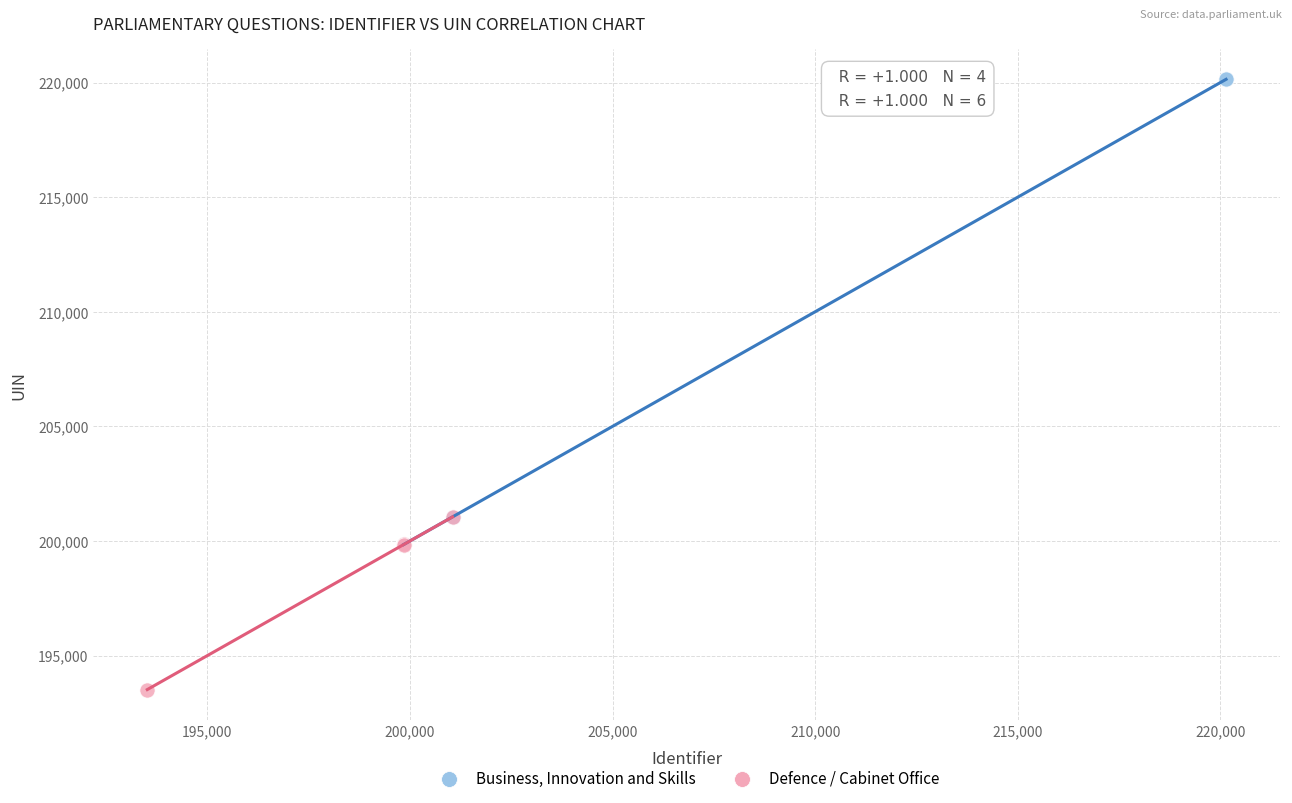

Which series reaches the maximum Y coordinate?

Business, Innovation and Skills